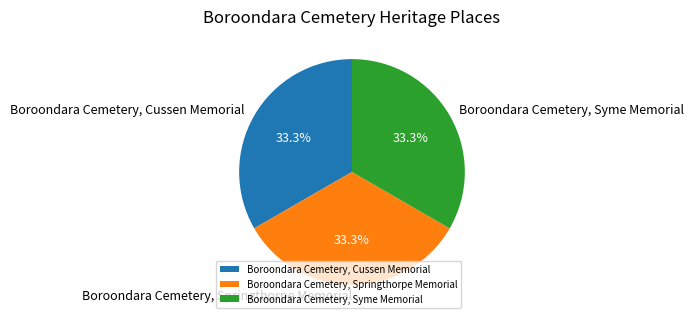

How many slices are in this pie chart?

3